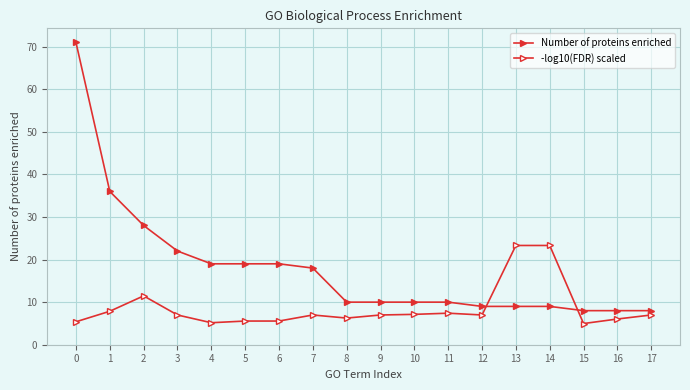

What is the spread (max minus min) of values at 15?

3.0